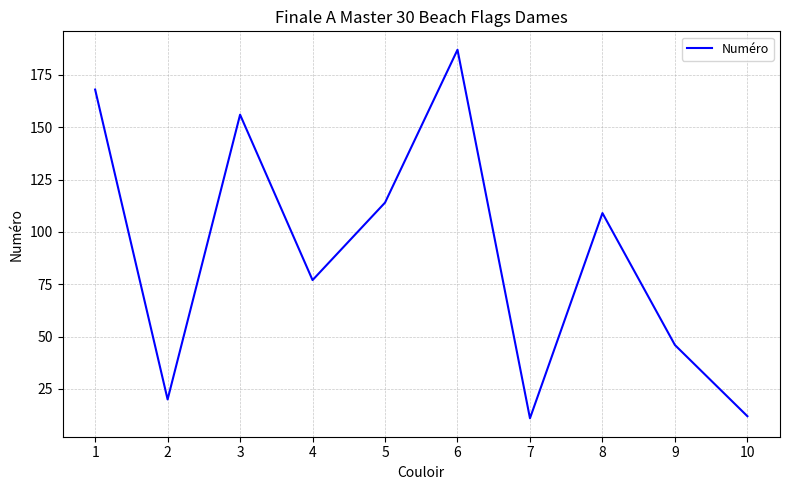

How many distinct data groups are displayed?

1